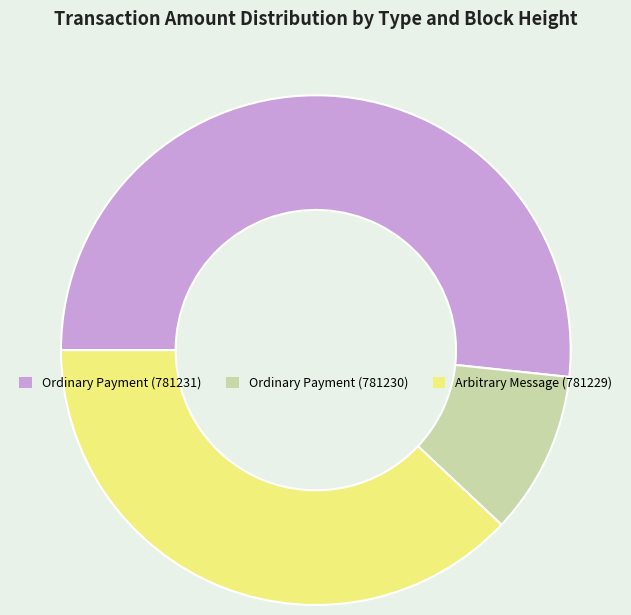

Do Ordinary Payment (781230) and Ordinary Payment (781231) together represent more than half of the pie?

Yes